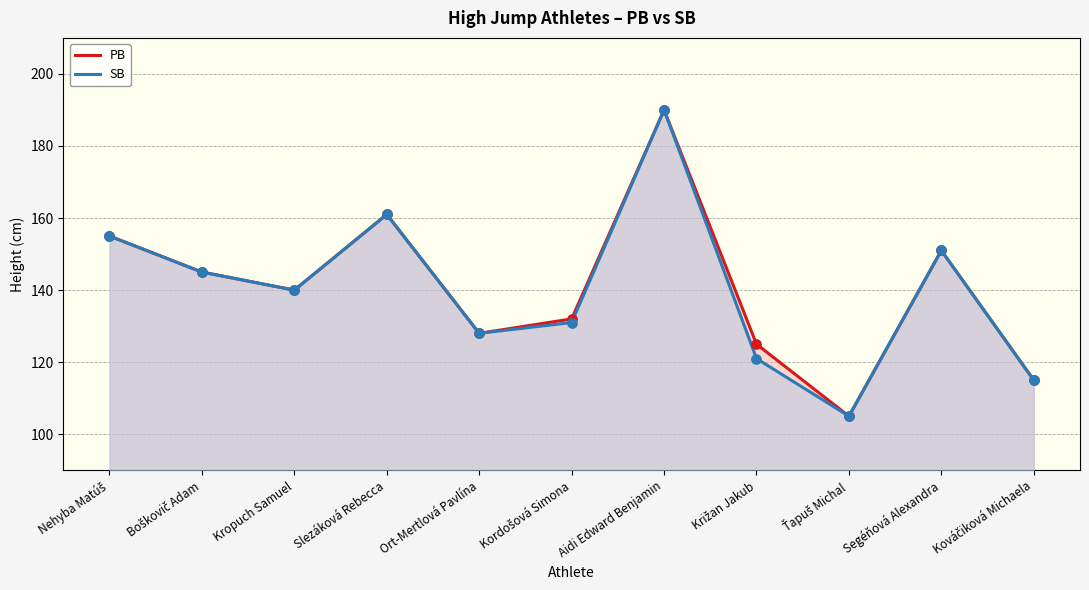

Which series has the largest total across all categories?

PB